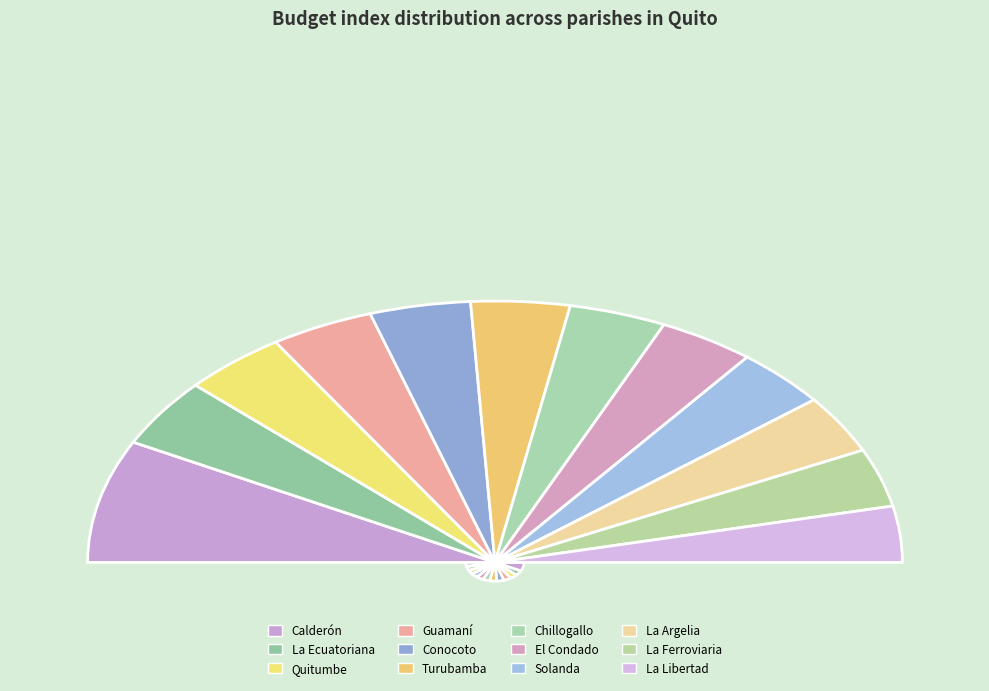

Combined, do Guamaní and Calderón account for over 50%?

No